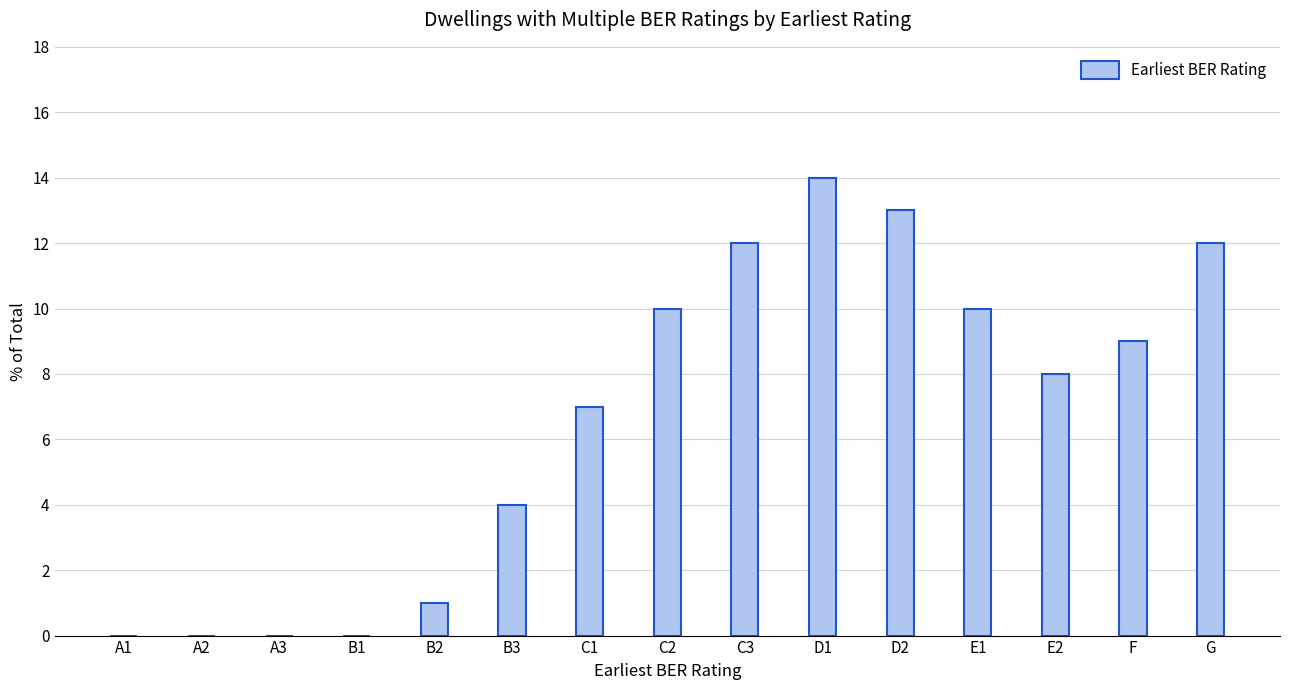

Are the bars horizontal?

No